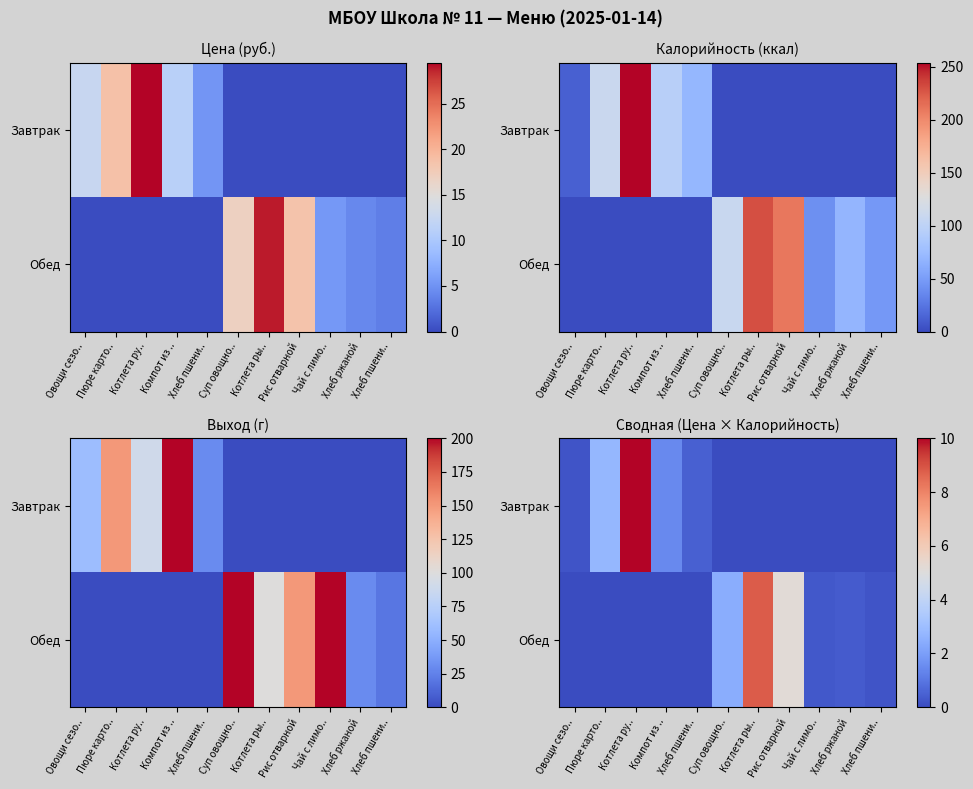

Is it true that Обед equals 5.3 at Пюре карто..?

False